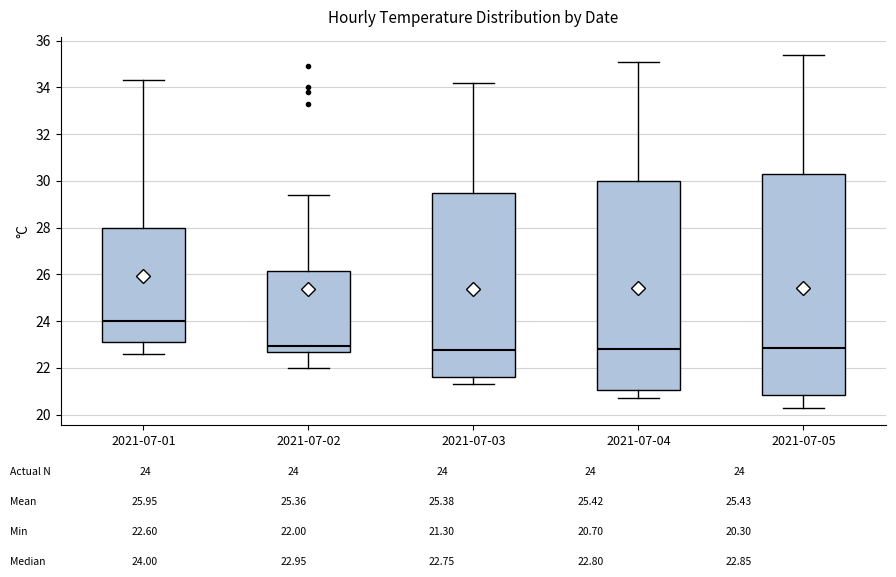

Reading left to right, read every box against the y-axis: the position of its median line, the range the box covers, and the ends of its whiskers. The values are not printed on the chart, so give them approximately, as read against the axis.

2021-07-01: median 24.0, box 23.2 to 28.0, whiskers 22.6 to 34.4
2021-07-02: median 23.0, box 22.6 to 26.2, whiskers 22.0 to 29.4
2021-07-03: median 22.8, box 21.6 to 29.6, whiskers 21.4 to 34.2
2021-07-04: median 22.8, box 21.0 to 30.0, whiskers 20.8 to 35.2
2021-07-05: median 22.8, box 20.8 to 30.2, whiskers 20.4 to 35.4